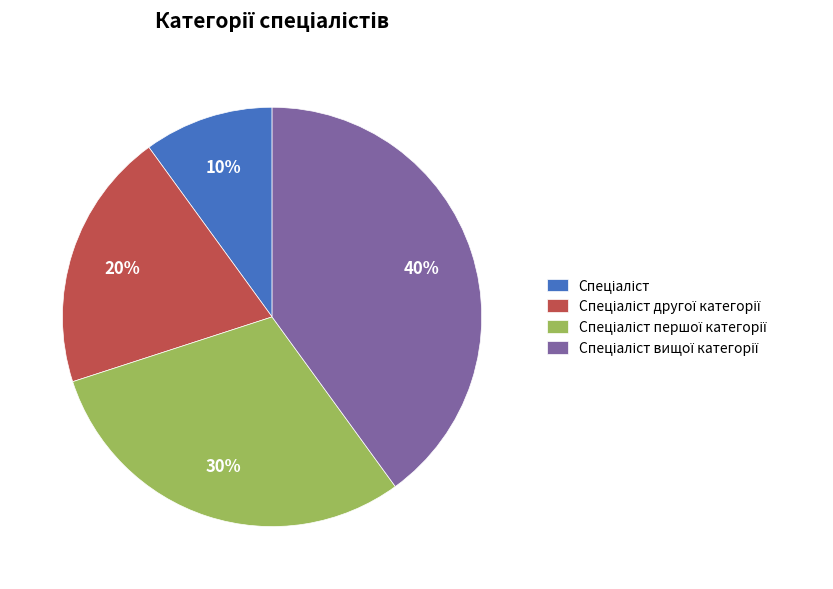

Count the number of slices in the pie.

4